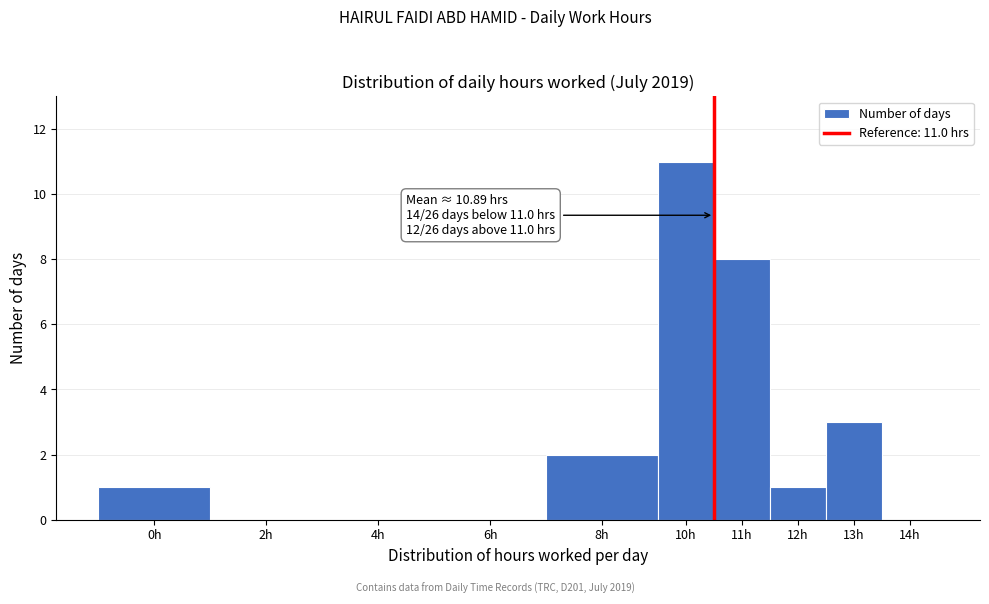

Reading right to left, extract all data points from this chart.

14h=0	13h=3	12h=1	11h=8	10h=11	8h=2	6h=0	4h=0	2h=0	0h=1